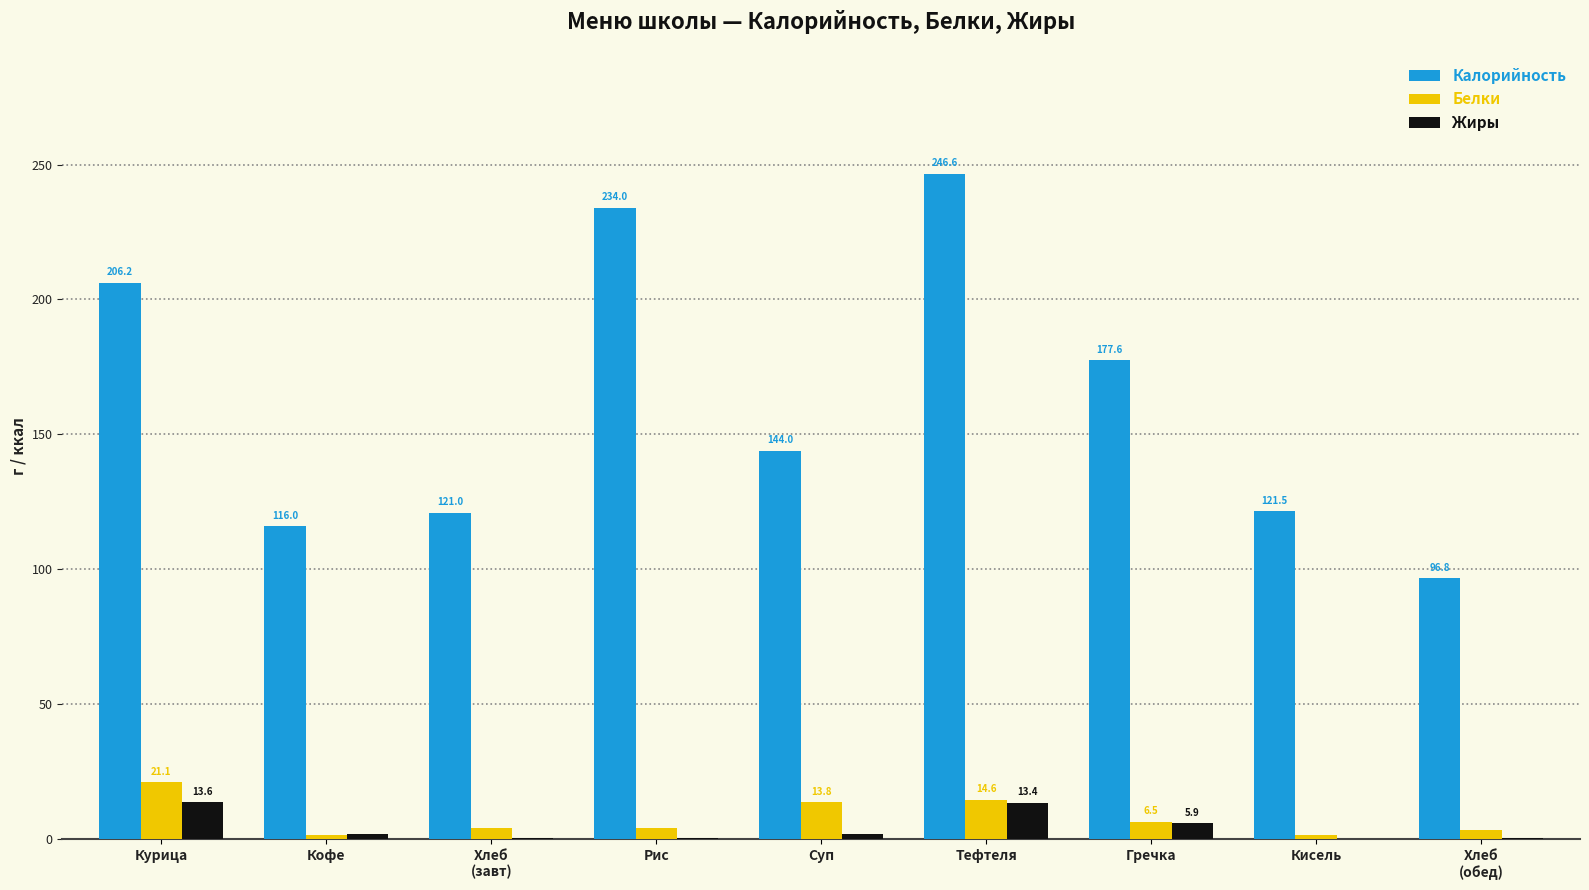

Where does the Белки series first go above 4?

Курица